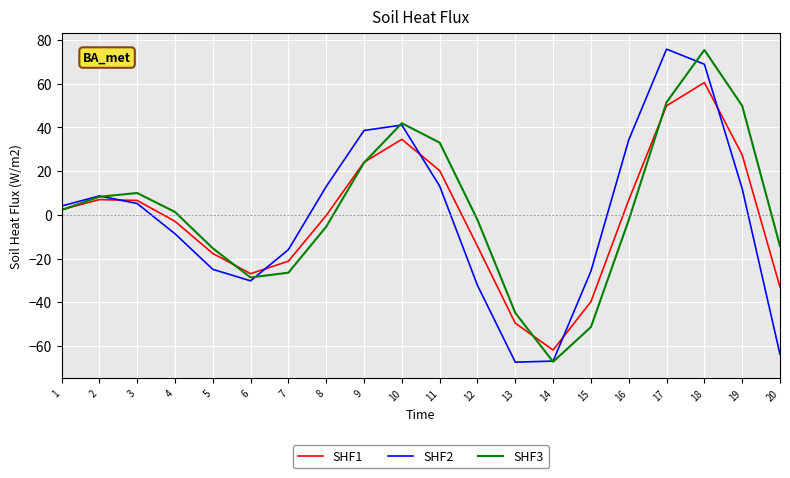

Where is the first local maximum for SHF2?

2